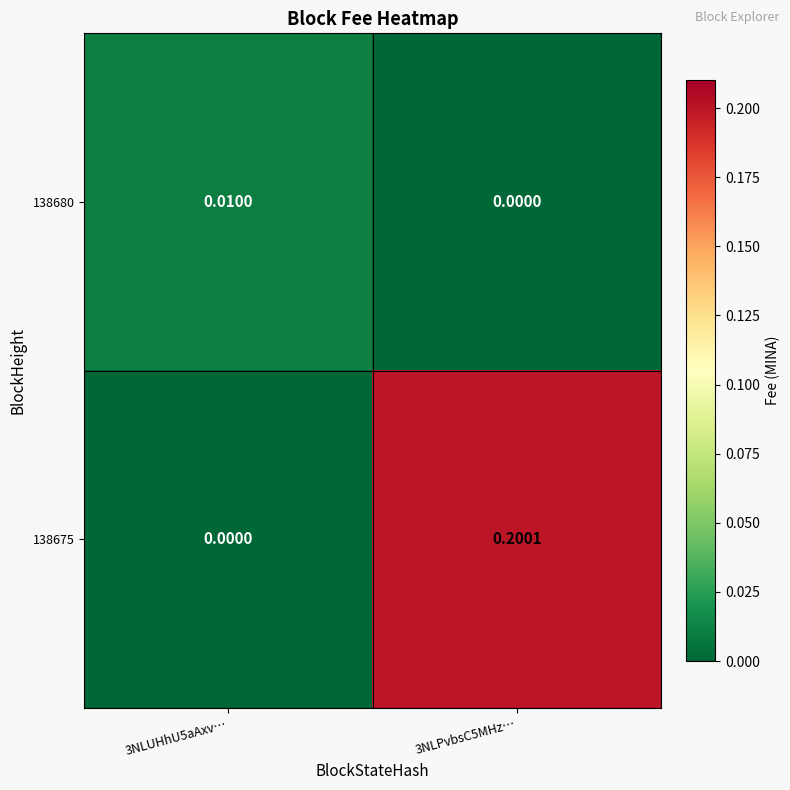

At 3NLUHhU5aAxv…, list the series in order from smallest to largest.

138675, 138680